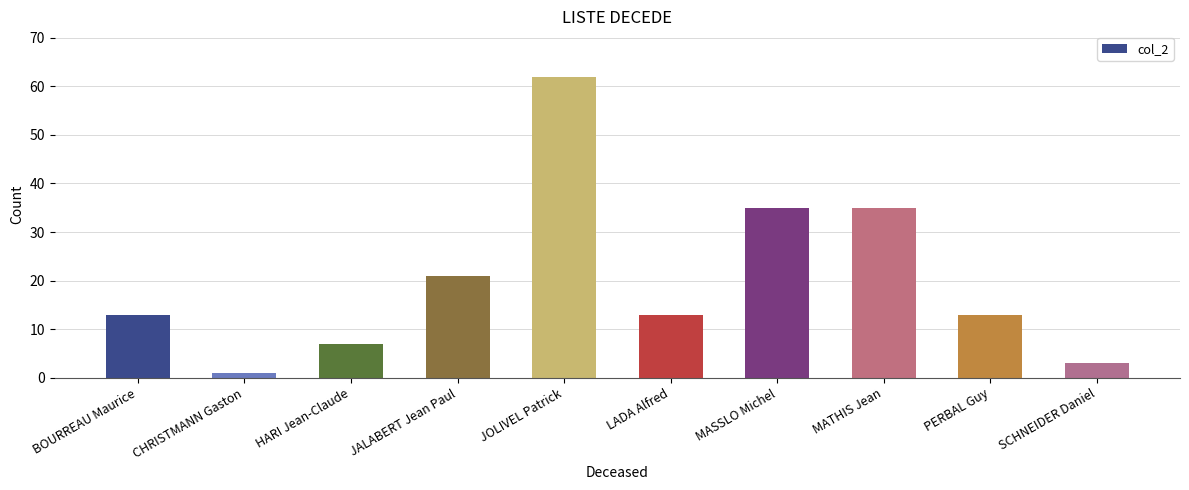

True or false: the data shows 38 at JALABERT Jean Paul.

False